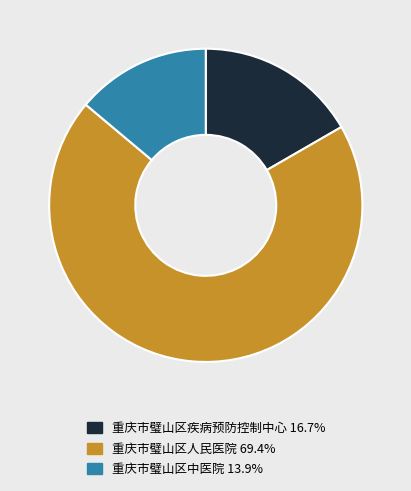

Is it true that 重庆市璧山区中医院 is 22% of the pie?

False